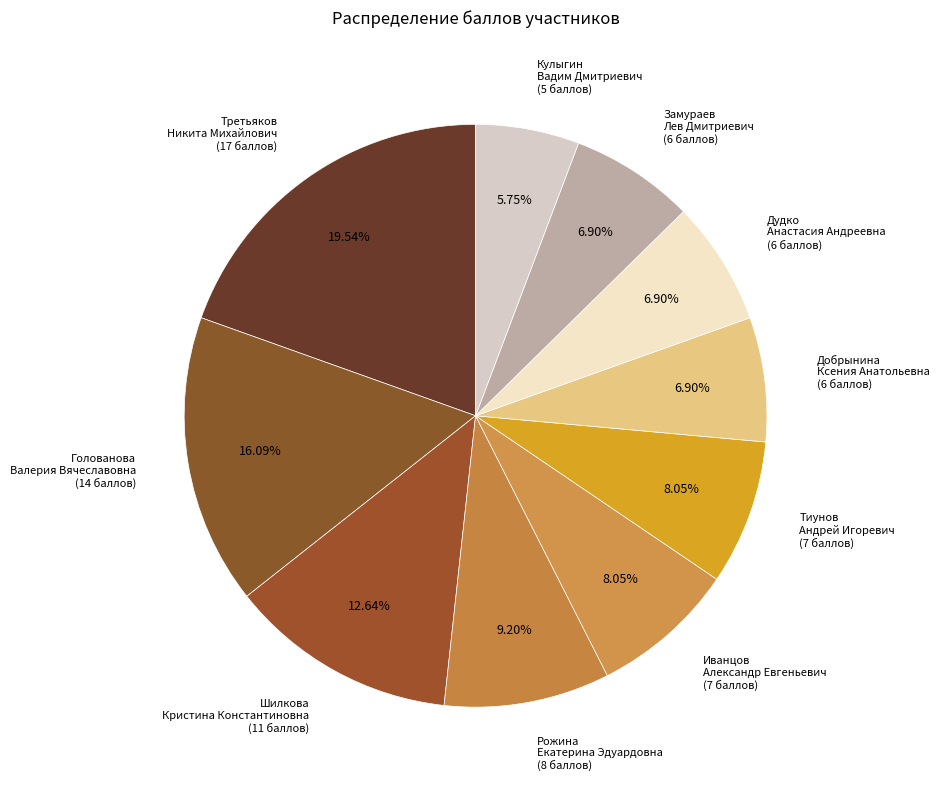

Rank the categories by value from lowest to highest.

Кулыгин Вадим Дмитриевич, Добрынина Ксения Анатольевна, Дудко Анастасия Андреевна, Замураев Лев Дмитриевич, Иванцов Александр Евгеньевич, Тиунов Андрей Игоревич, Рожина Екатерина Эдуардовна, Шилкова Кристина Константиновна, Голованова Валерия Вячеславовна, Третьяков Никита Михайлович